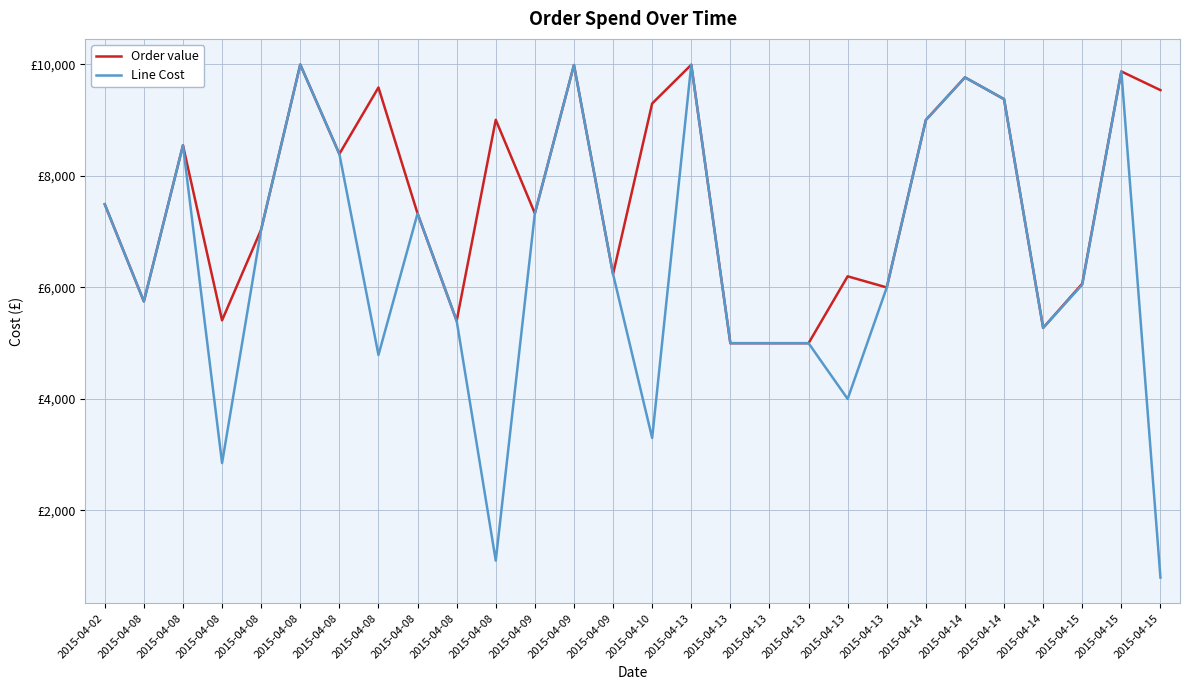

The value of Order value at 2015-04-08 is 2768.5. True or false?

False